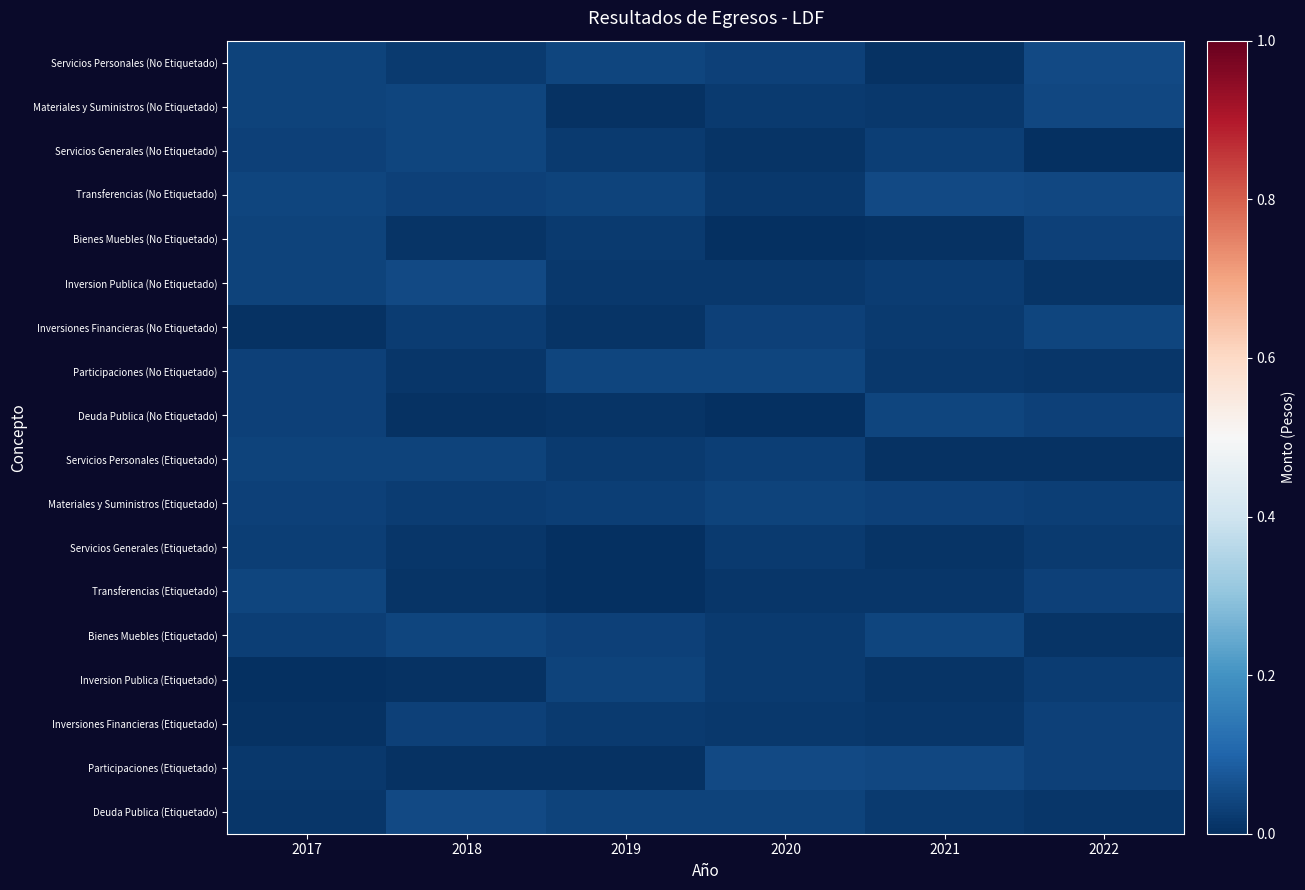

What is the total value across all series at 2021?

0.4